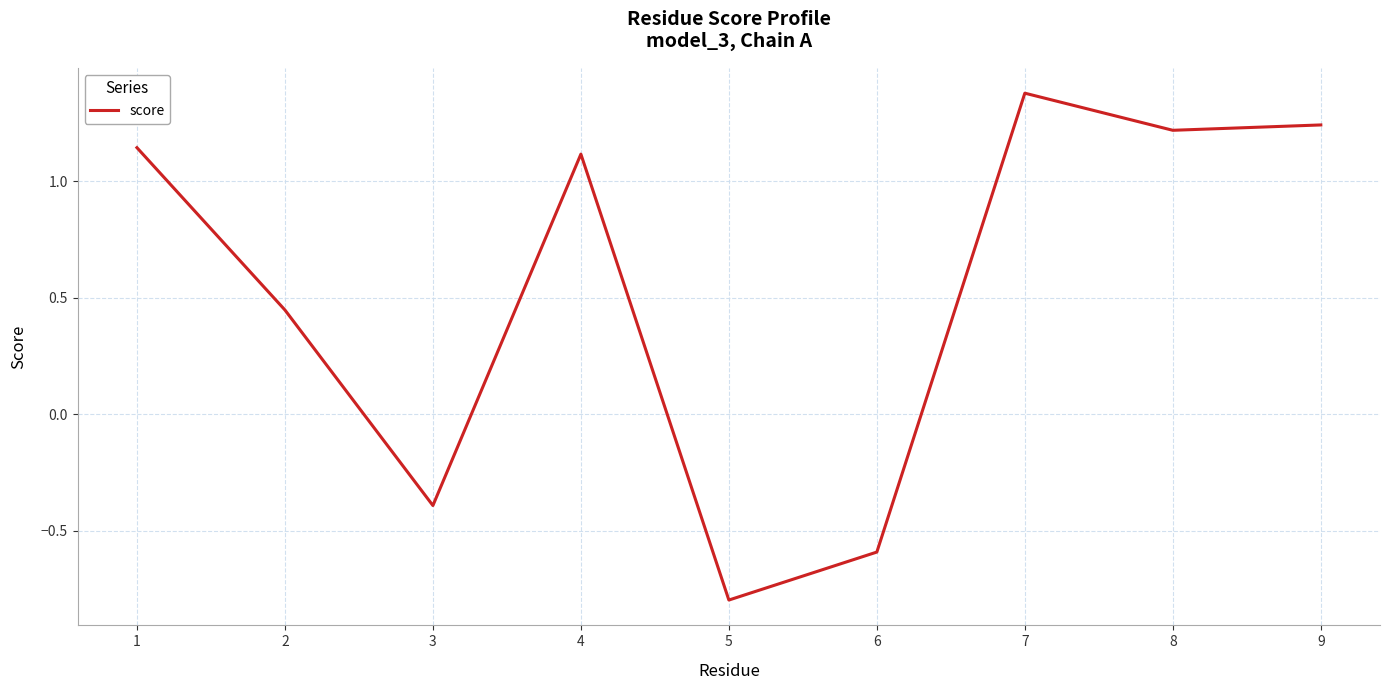

What is the smallest value displayed?

-0.8